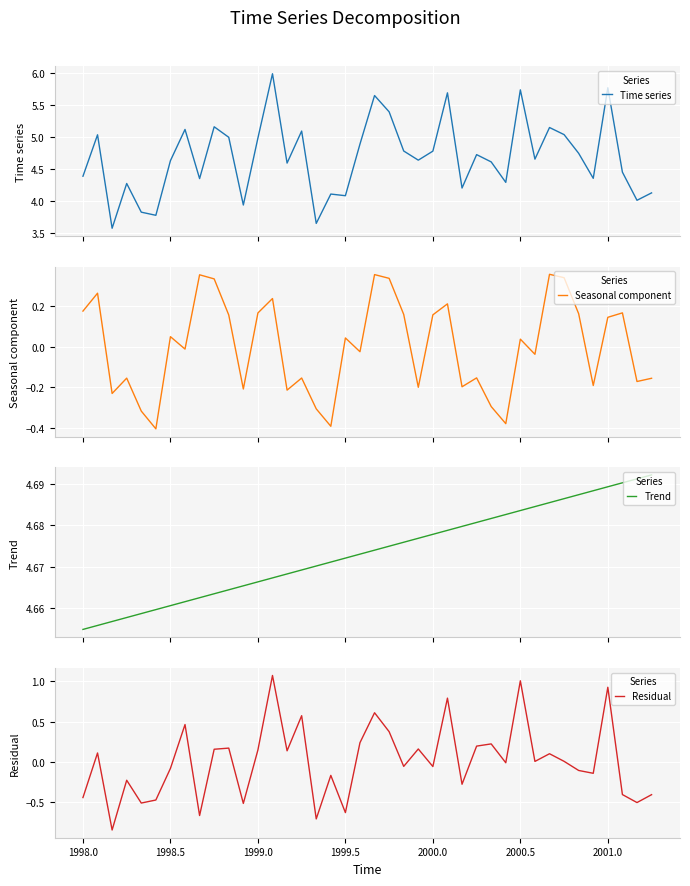

What is the highest value of the Time series series?

6.0